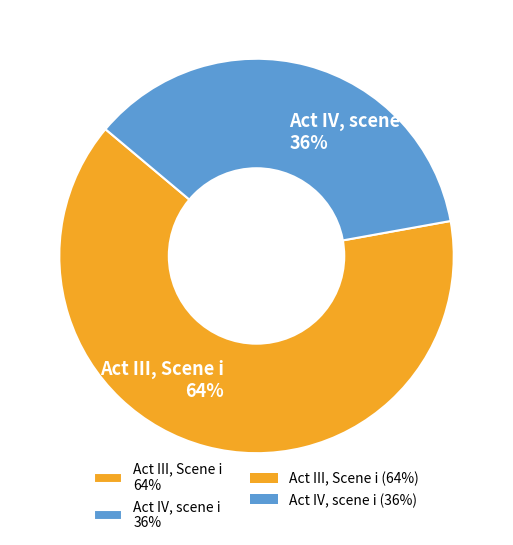

Does Act III, Scene i account for over 50% of the chart?

Yes